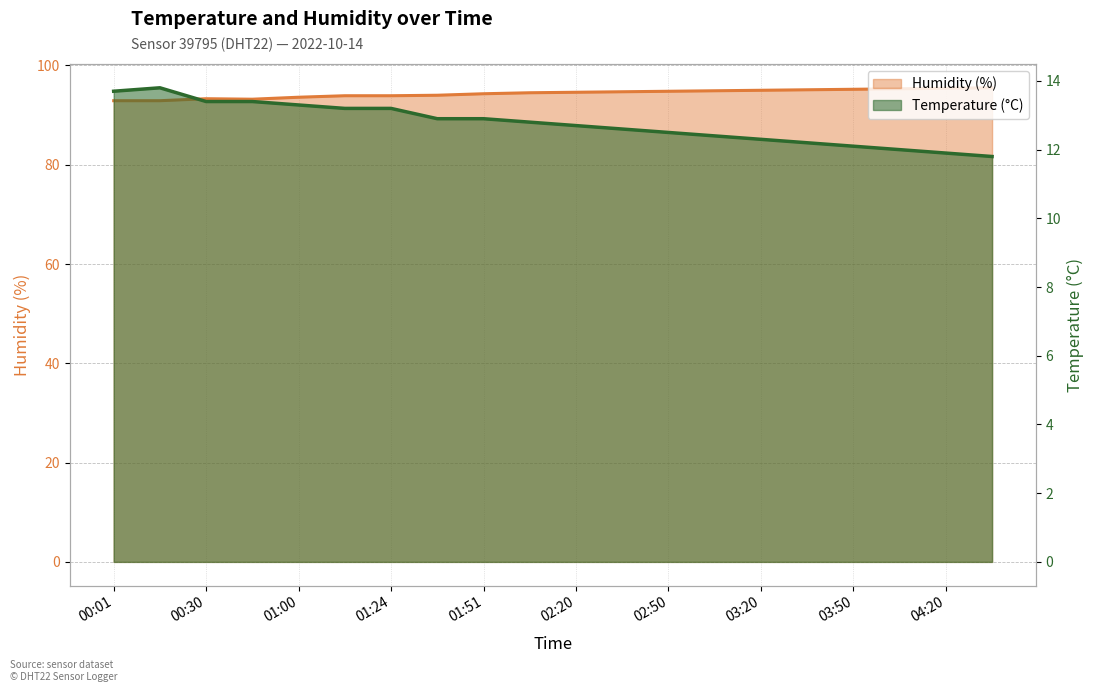

The value of Temperature (°C) at 03:35 is 12.2. True or false?

True